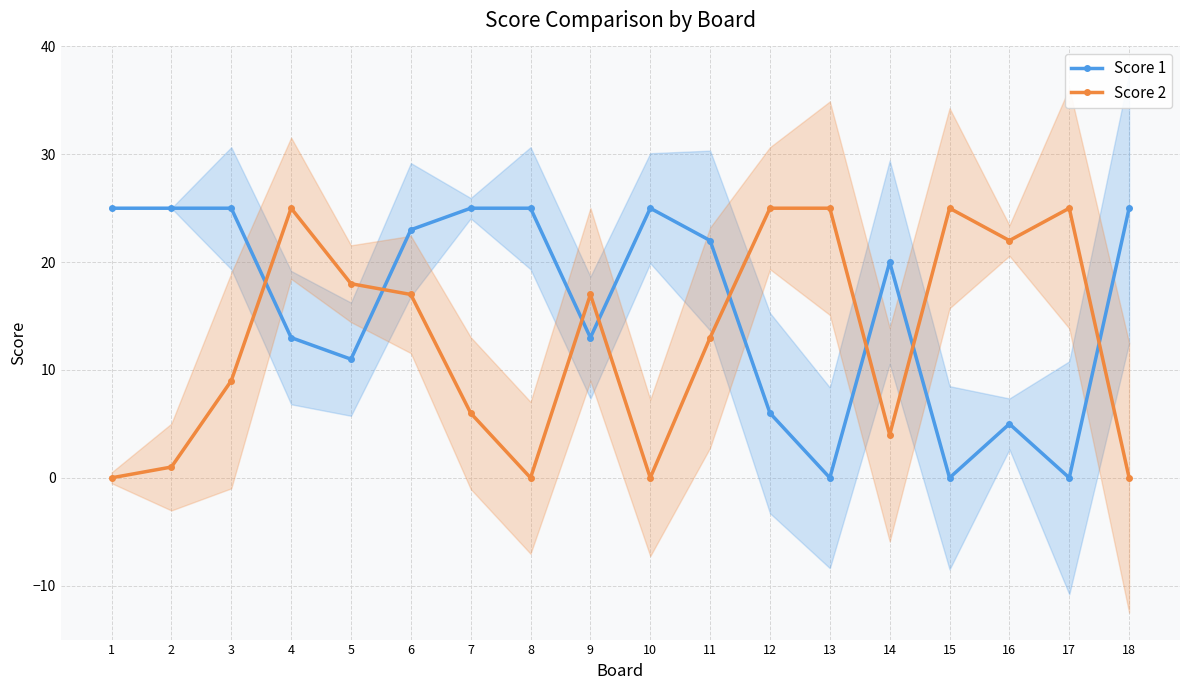

True or false: Score 2 has a value of 25 at 4.

True